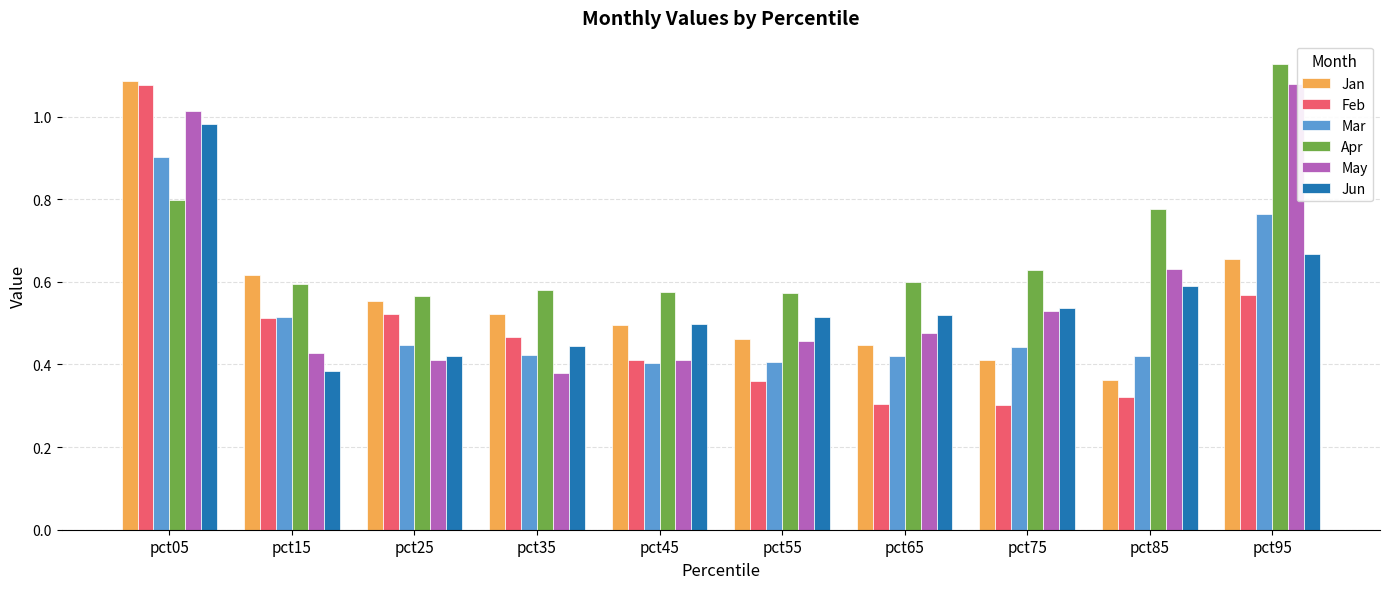

The value of Mar at pct85 is 0.4. True or false?

True